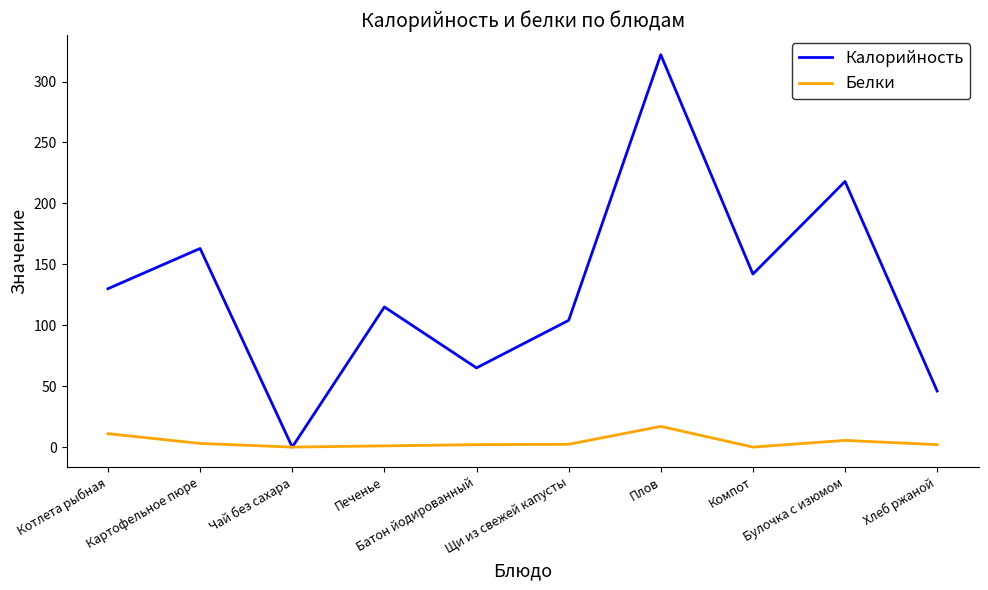

Which label corresponds to the largest value in the chart?

Плов